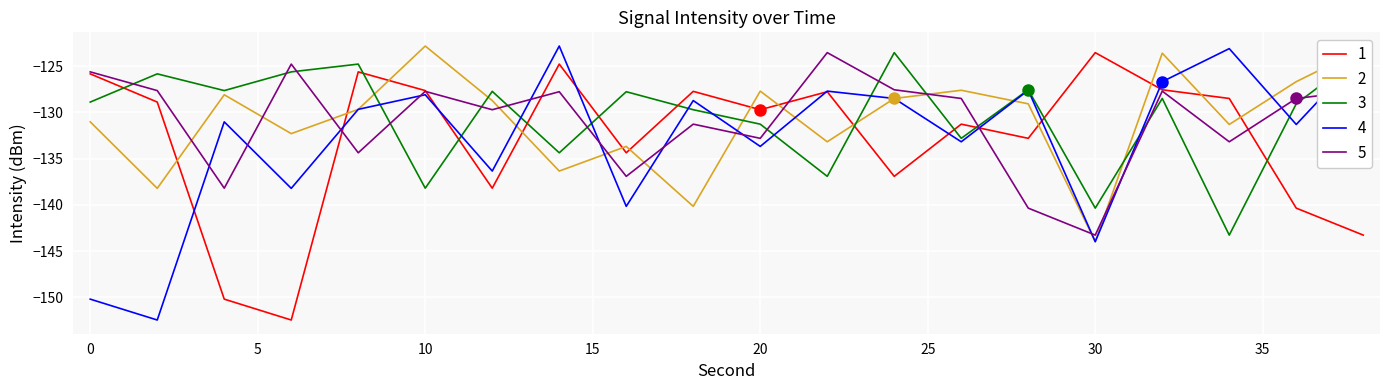

How many times do 1 and 3 cross each other?

11